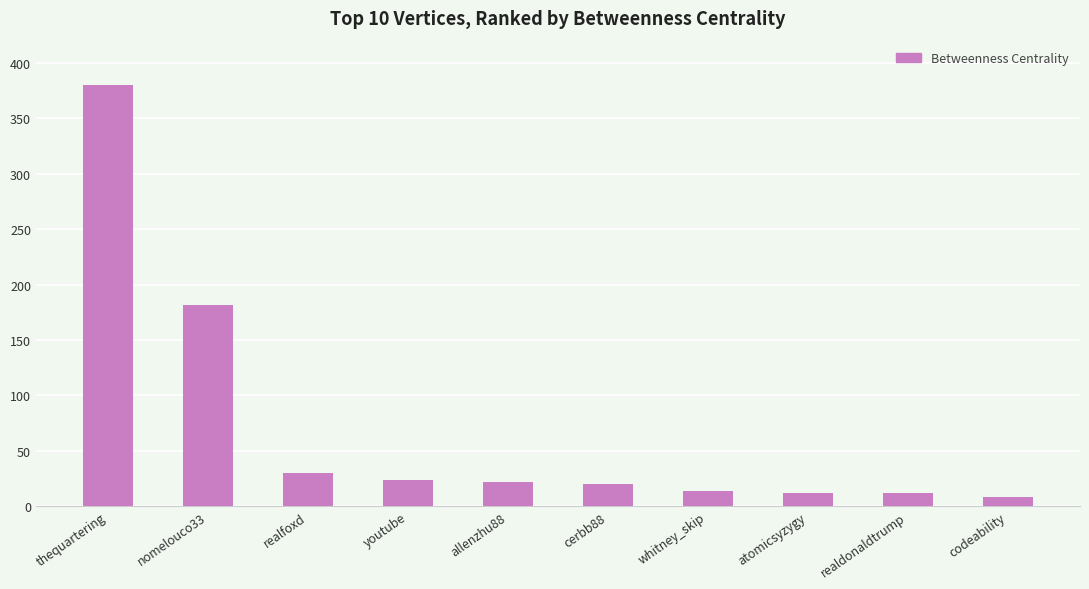

How many data points does each series have?

10